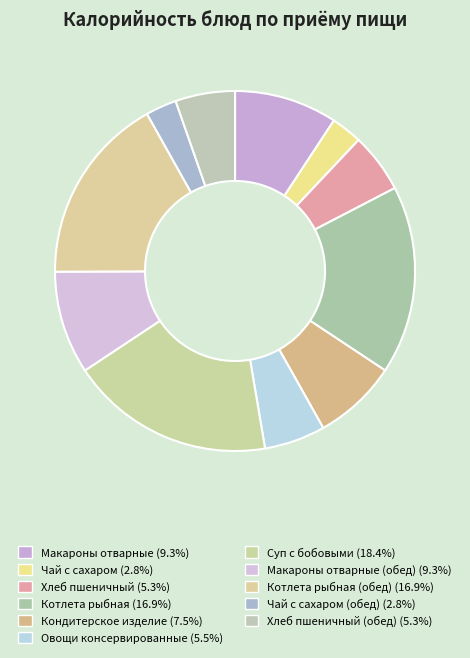

How many segments does this pie chart have?

11